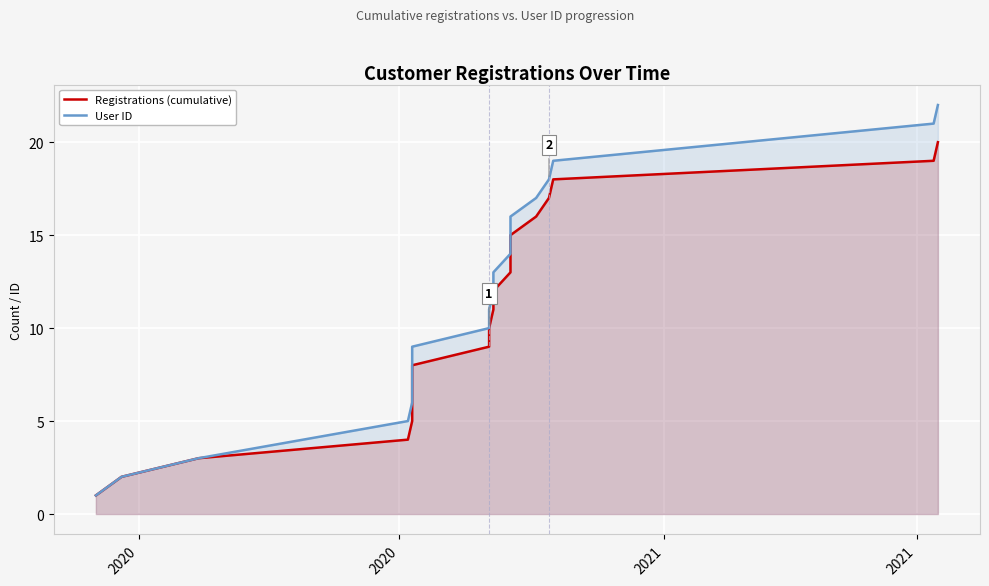

What is the maximum value for User ID?

22